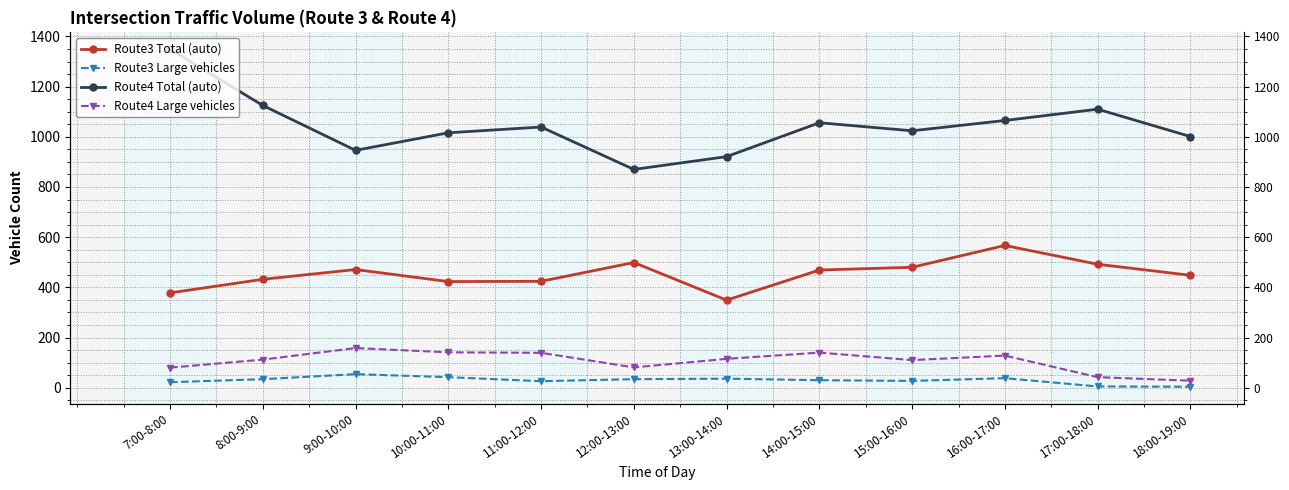

Between 13:00-14:00 and 10:00-11:00, which is larger?

10:00-11:00